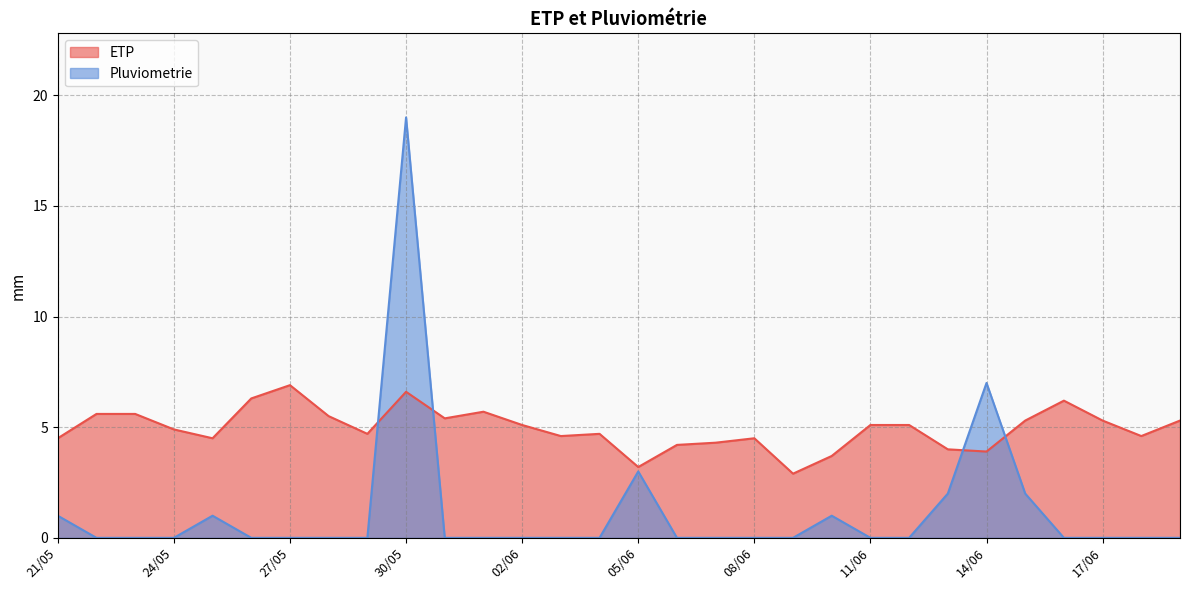

Rank the series at 13/06 from highest to lowest value.

ETP, Pluviometrie